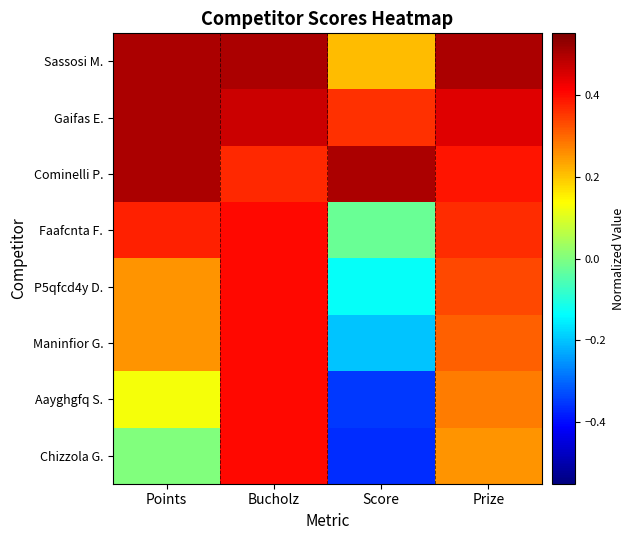

Which category has the lowest value across all series?

Score